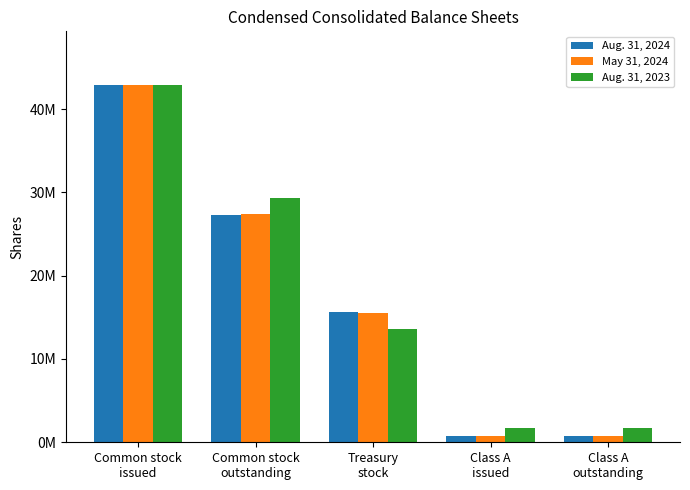

What is the difference between the Aug. 31, 2023 values at Common stock
issued and Class A
issued?

41200000